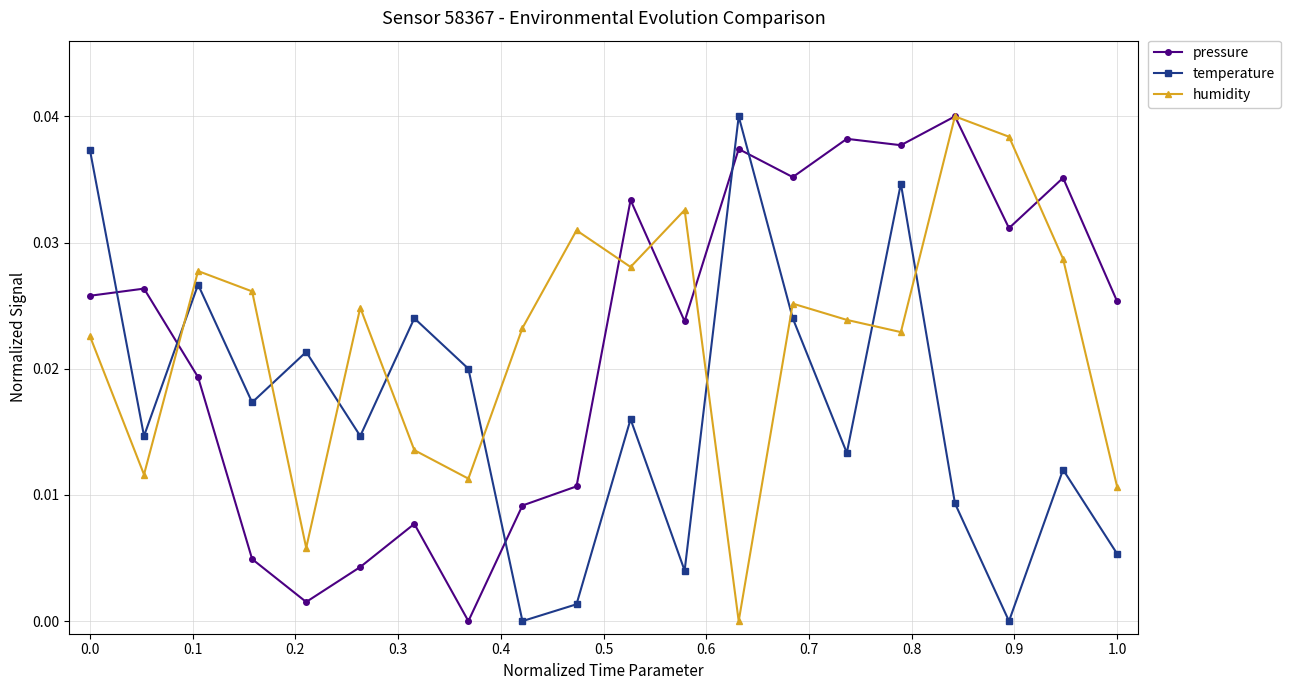

How many interior local valleys does the temperature series have?

7